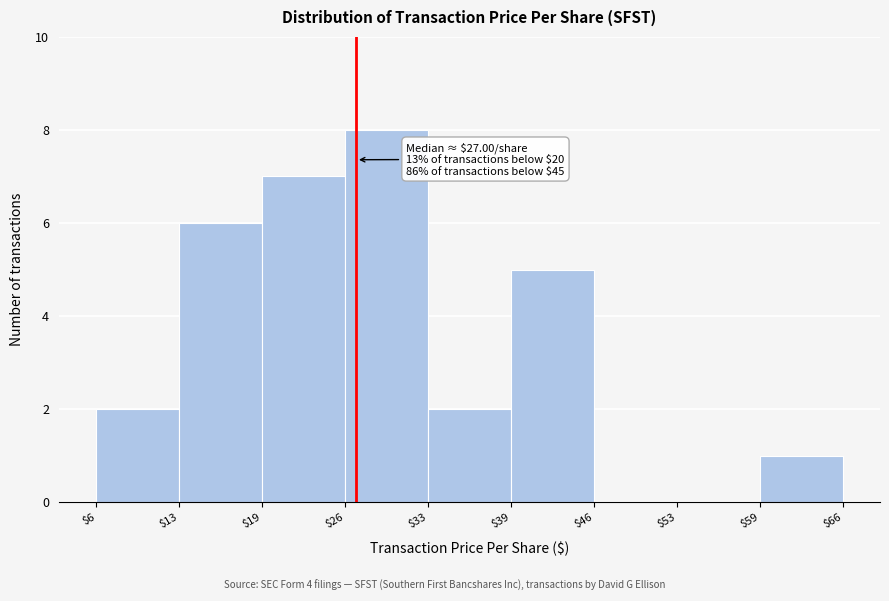

Which range on the x-axis has the tallest bar?

$26 to $33